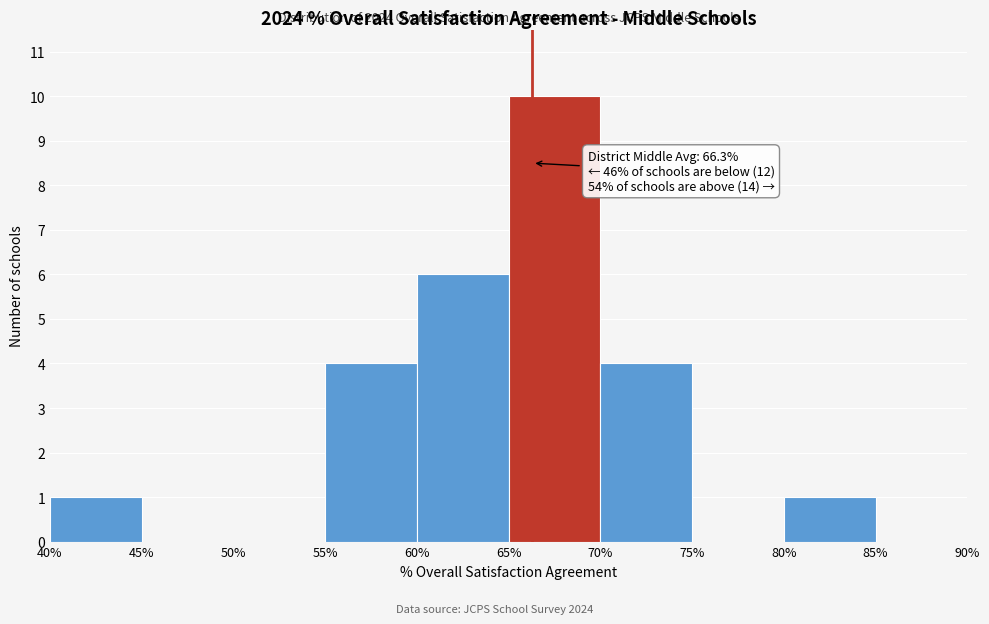

Over which range of the x-axis is the bar tallest?

65% to 70%